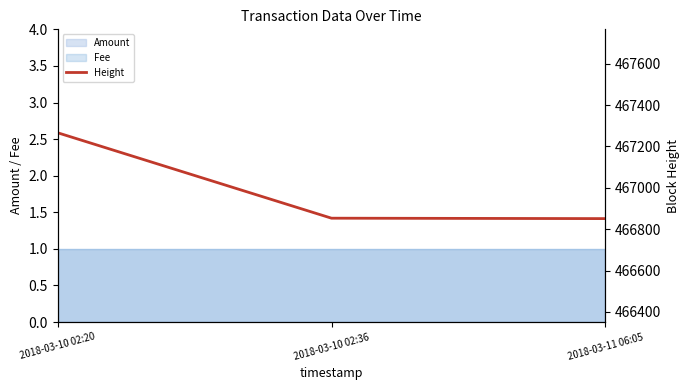

What is the label of the 1st point from the left?

2018-03-10 02:20